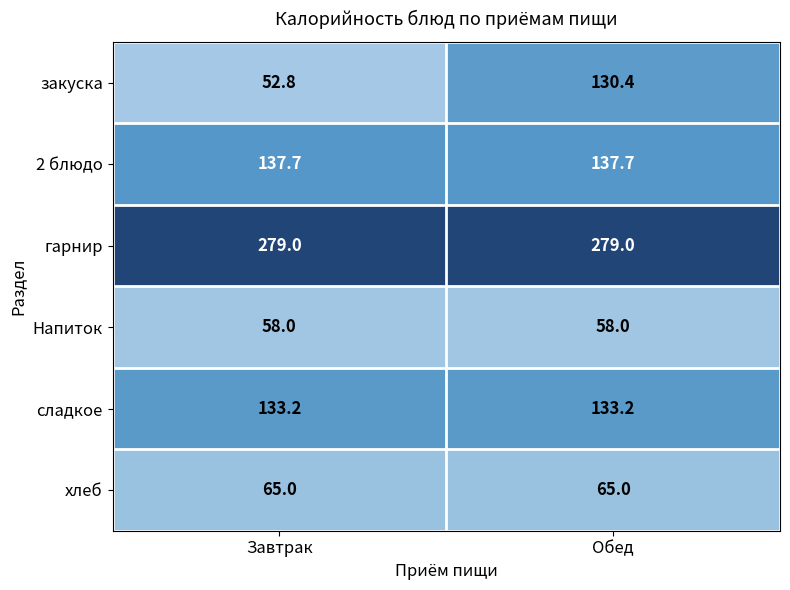

Between Завтрак and Обед, which series saw the biggest shift?

закуска